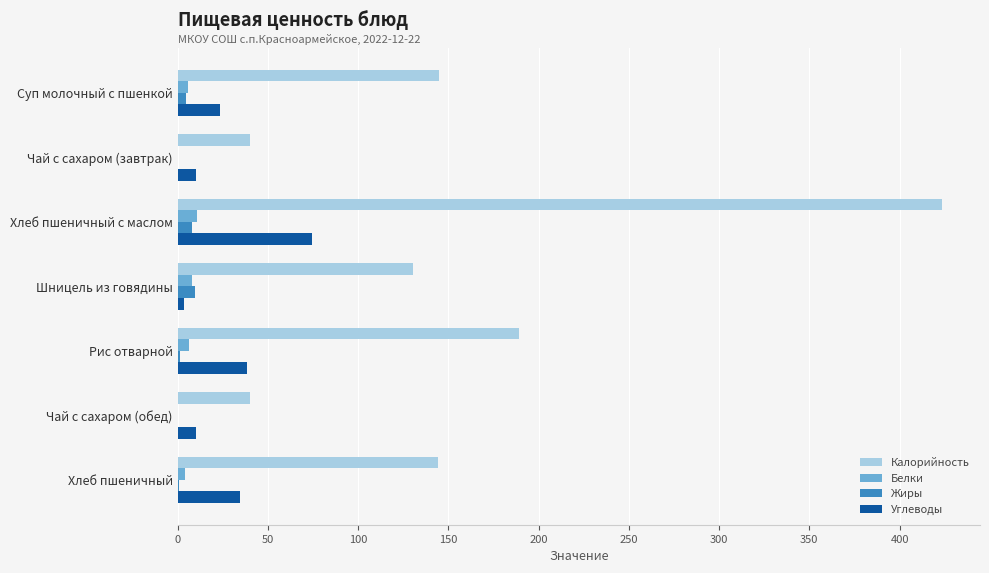

How many data points does each series have?

7